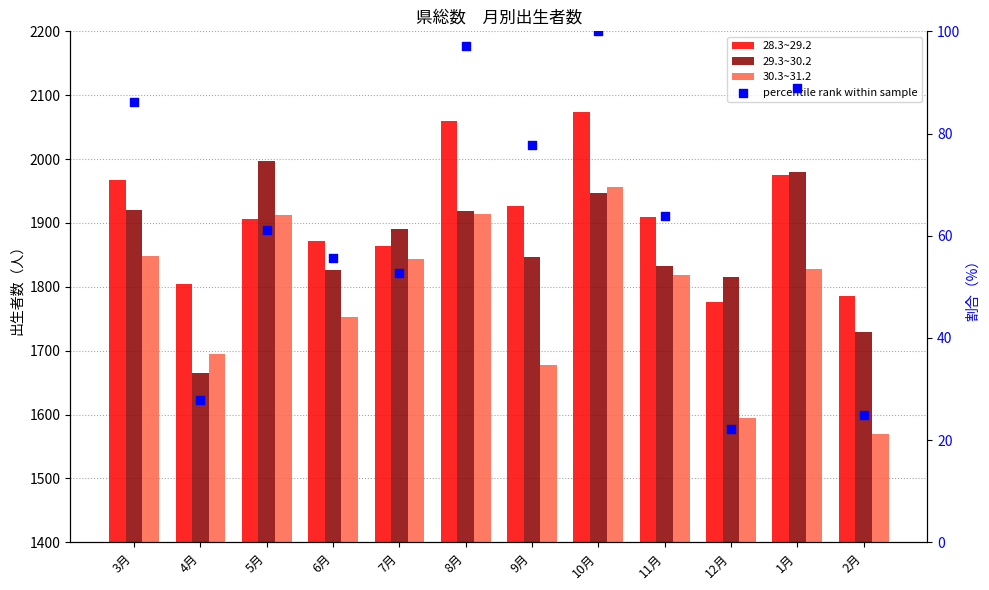

Which series reaches the maximum Y coordinate?

28.3~29.2